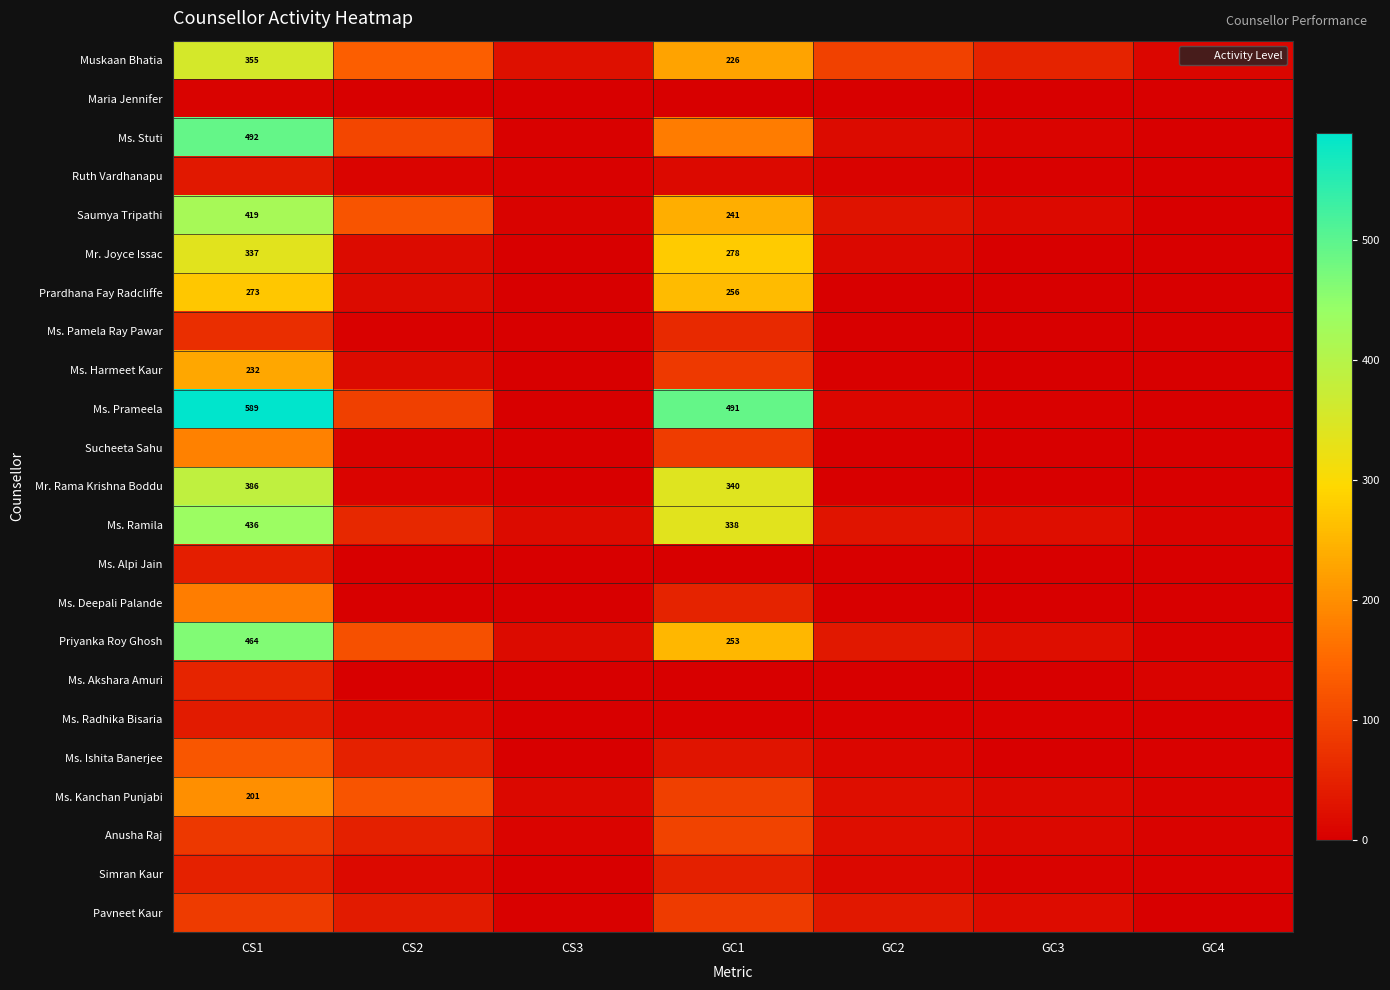

What is the difference between the highest and lowest values at GC2?

95